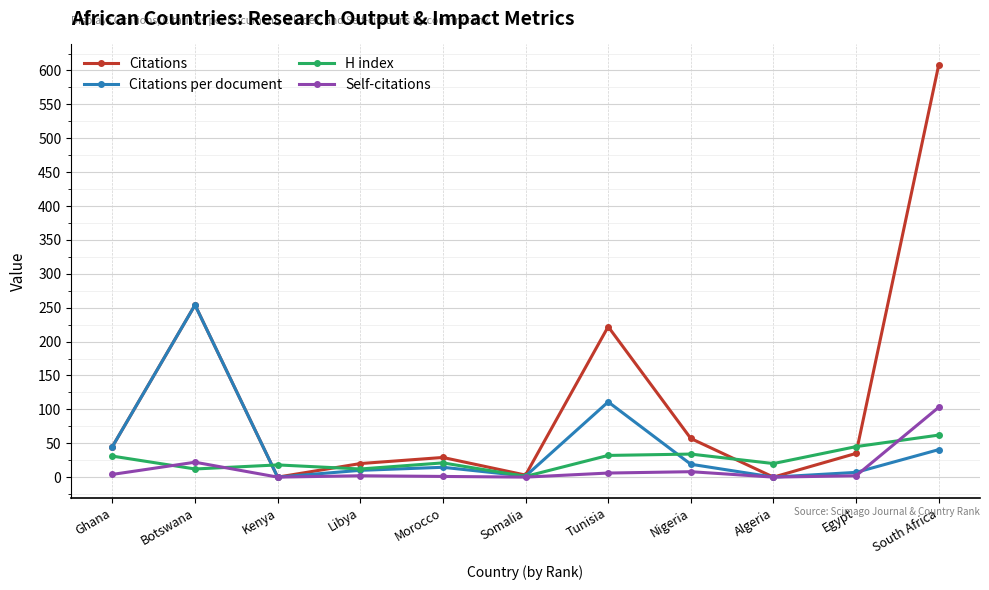

At how many categories does at least one series exceed 553?

1